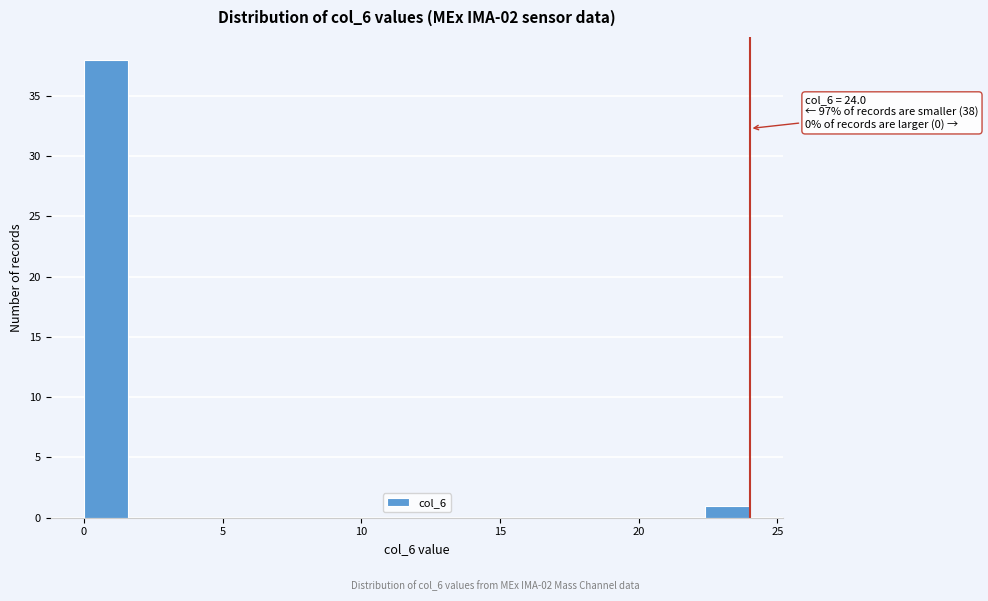

Around what value on the x-axis is the tallest bar? Give the approximate position of its centre, as read against the axis.

1.0